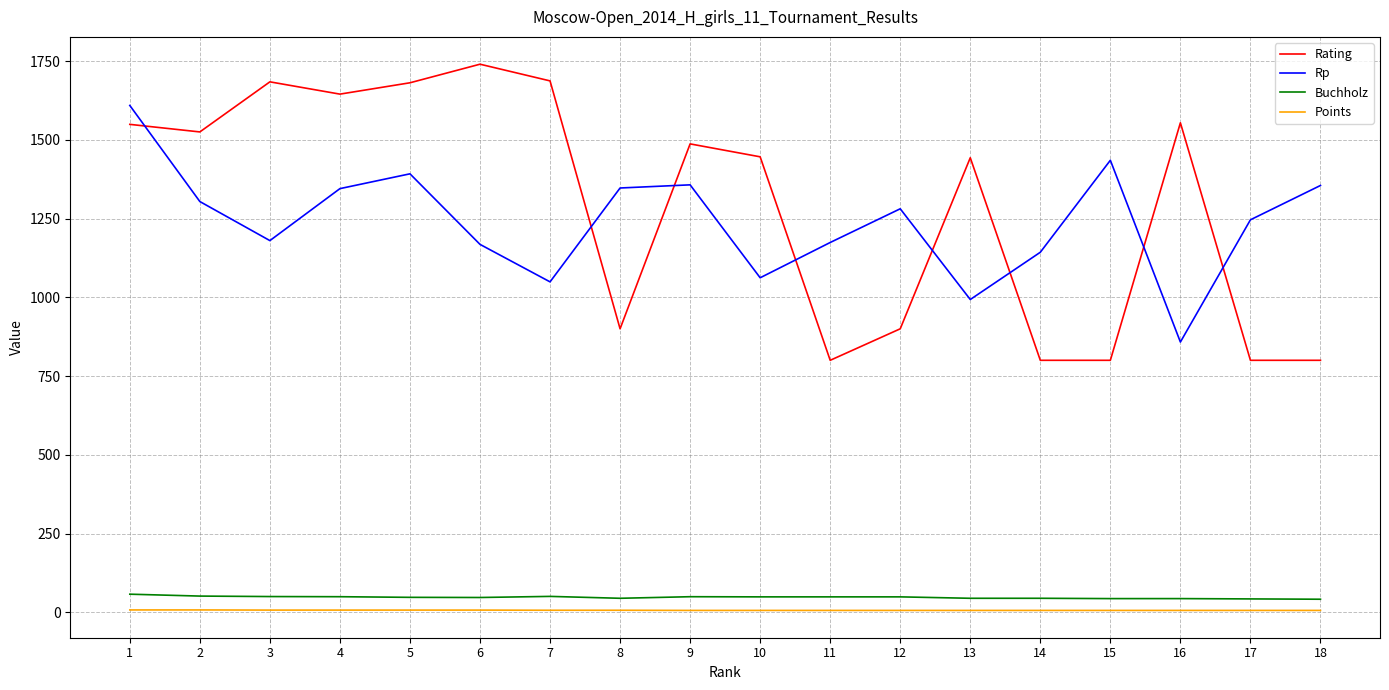

Read the Buchholz value at 2.

51.5